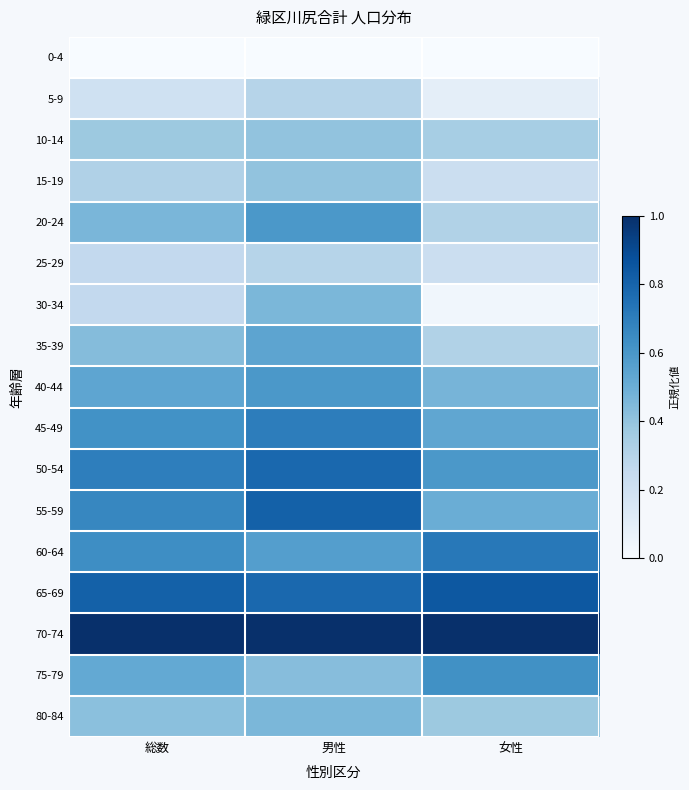

How many distinct data groups are displayed?

17